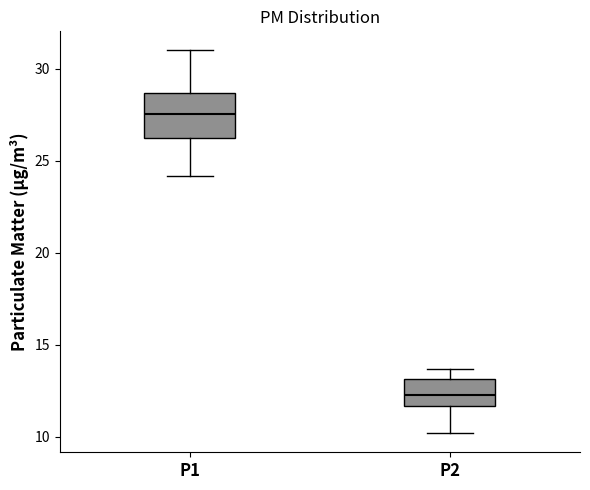

Where is the upper edge of the box for P1 on the y-axis? The values are not printed on the chart, so give them approximately, as read against the axis.

28.5